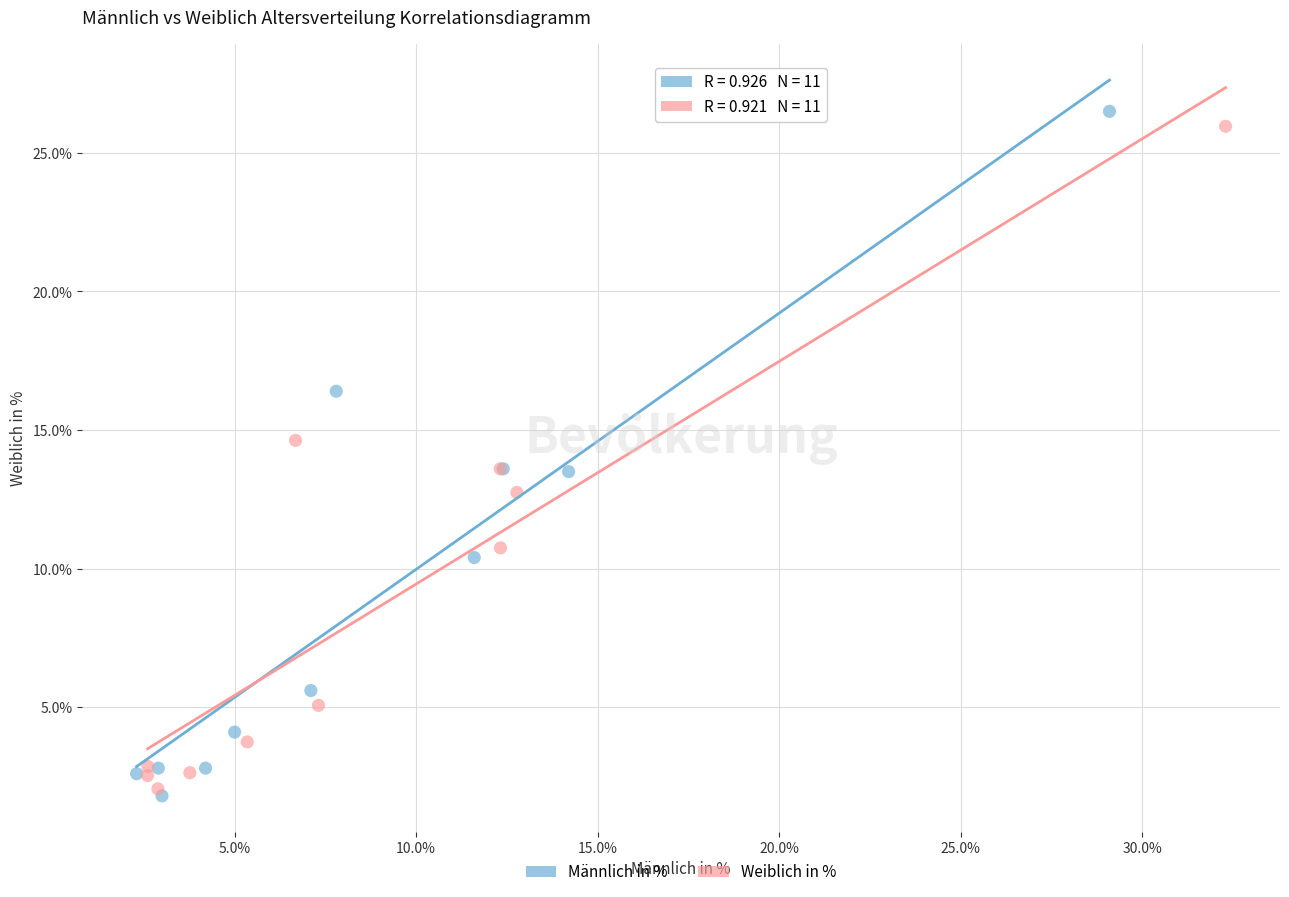

Which series has the largest Y range (max minus min)?

Männlich in %